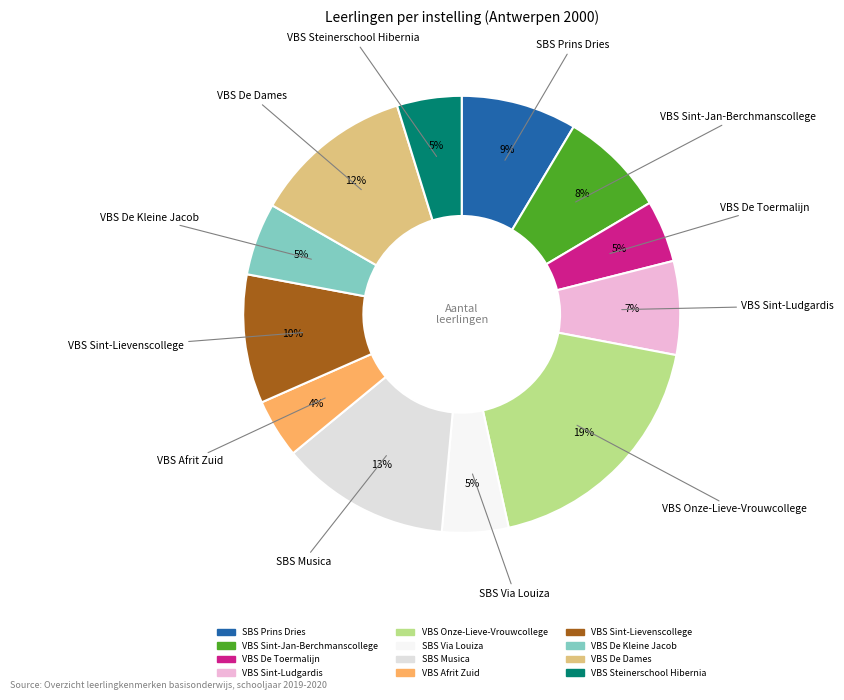

True or false: SBS Musica accounts for 13% of the total.

True